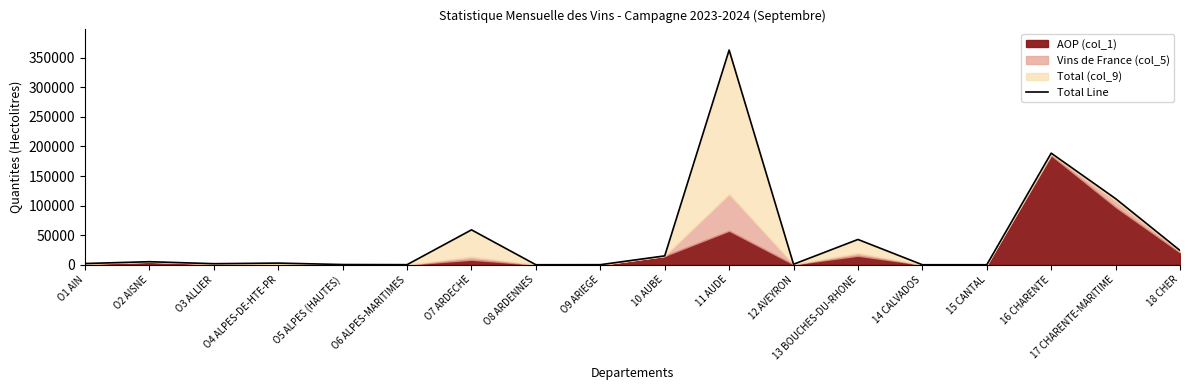

Where is the first local minimum?

O3 ALLIER